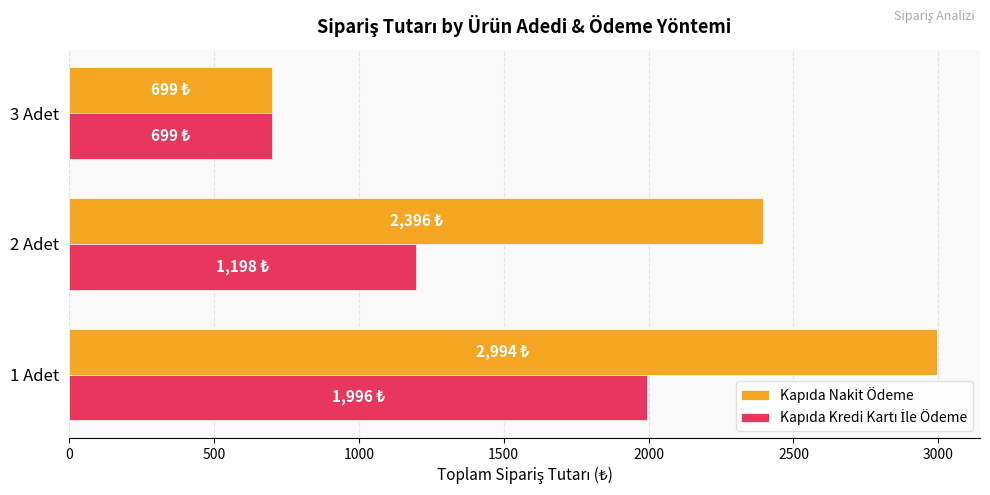

What is the greatest value displayed?

2994